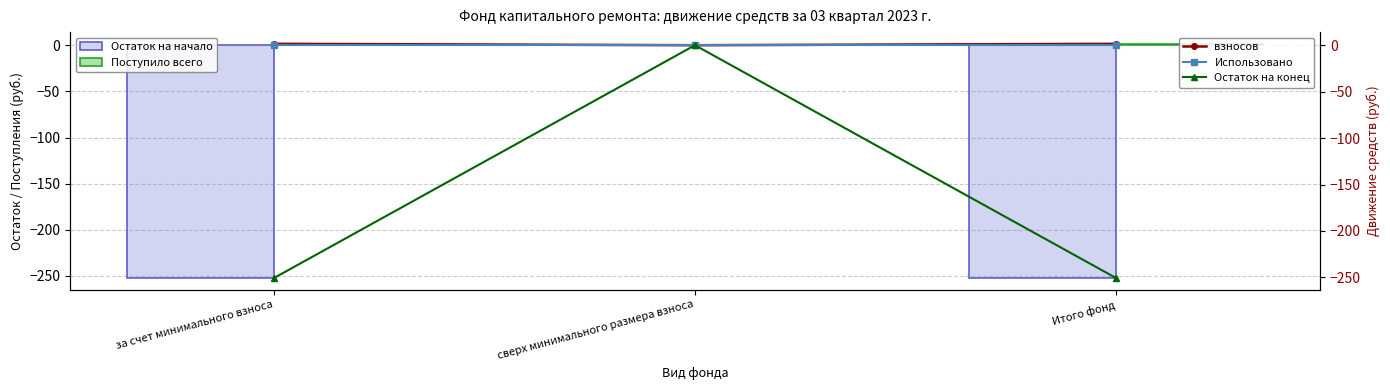

At which label does Использовано reach its minimum?

за счет минимального взноса